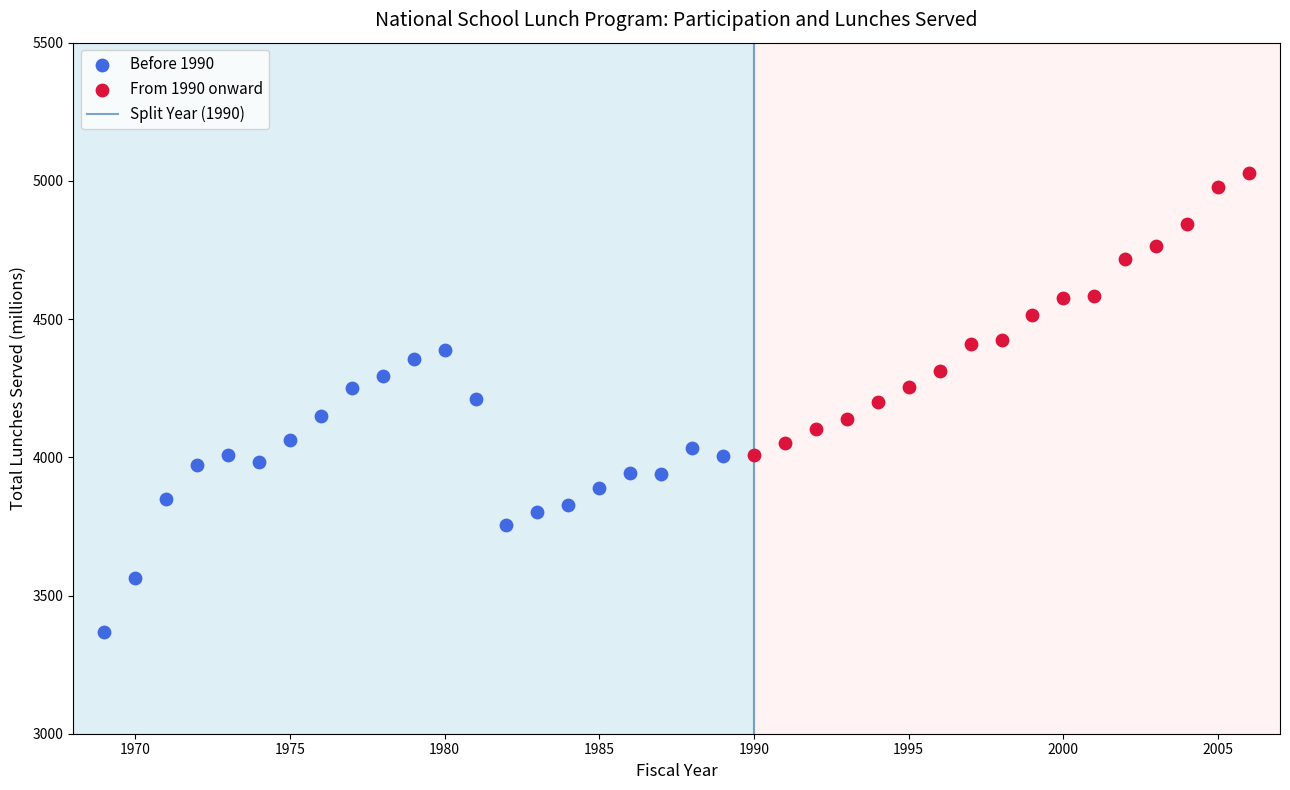

Which series contains the lowest Y value?

Before 1990